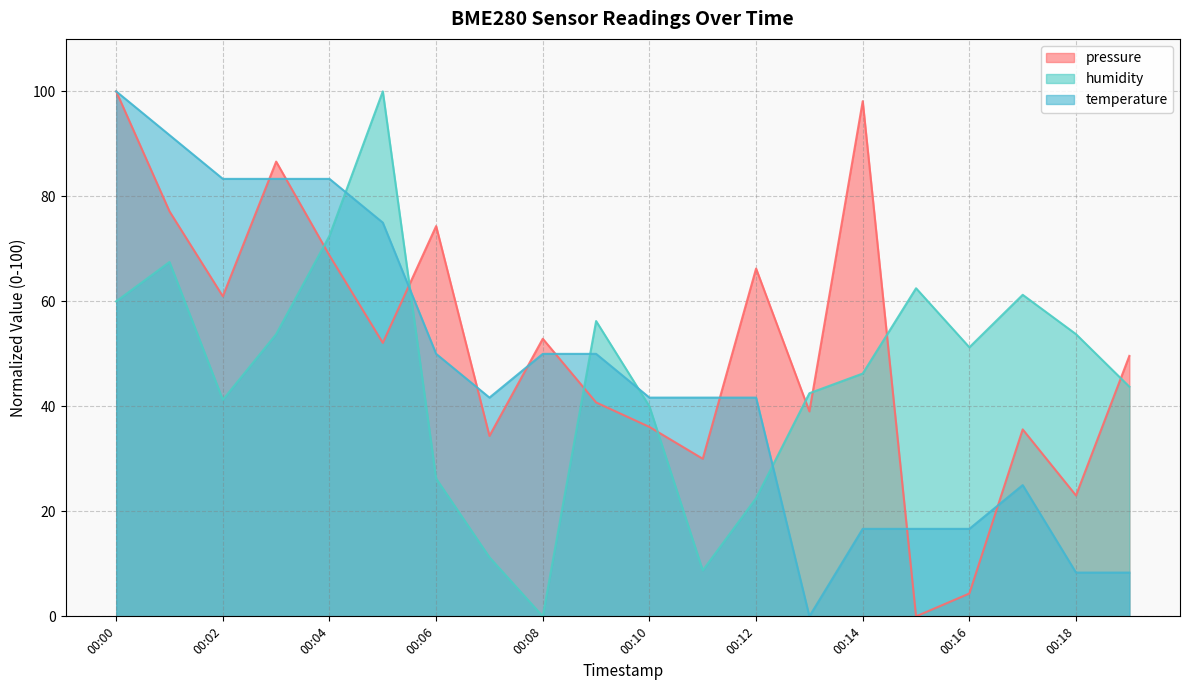

What is the maximum value for temperature?

100.0